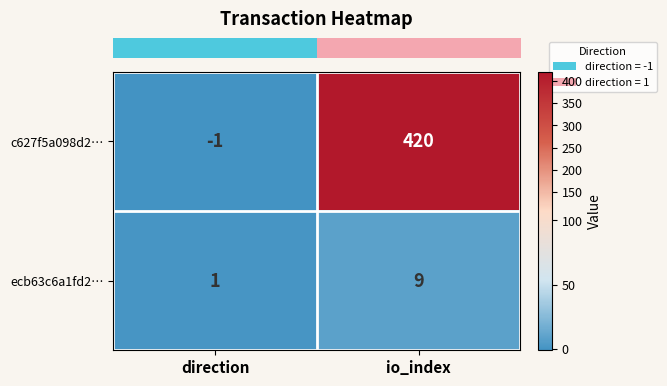

What is the sum of all c627f5a098d2… values?

419